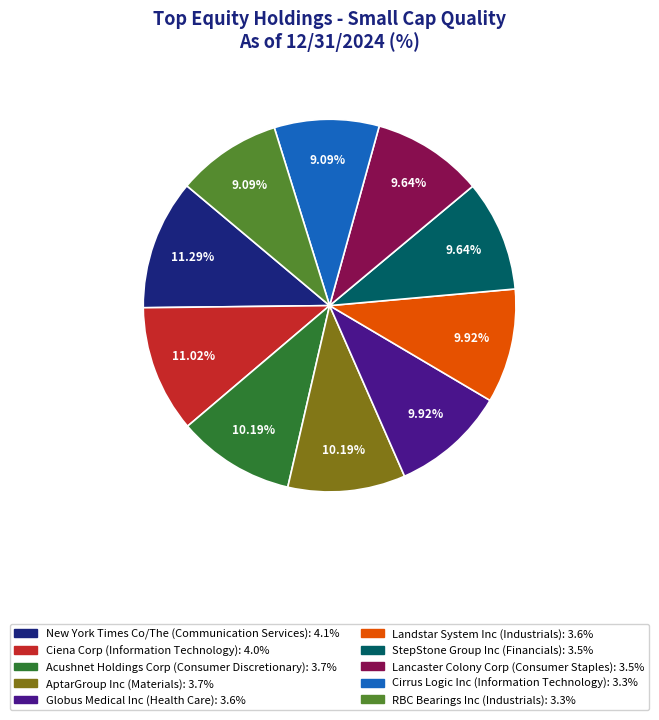

Does Acushnet Holdings Corp account for over 50% of the chart?

No